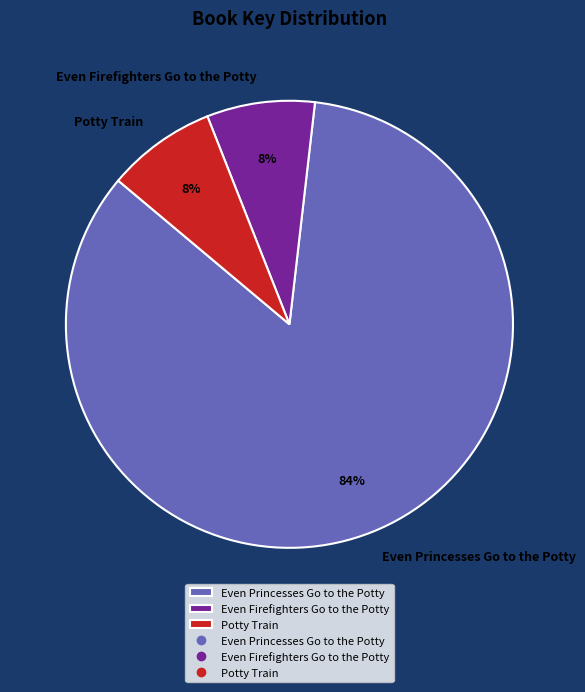

How many slices are in this pie chart?

3